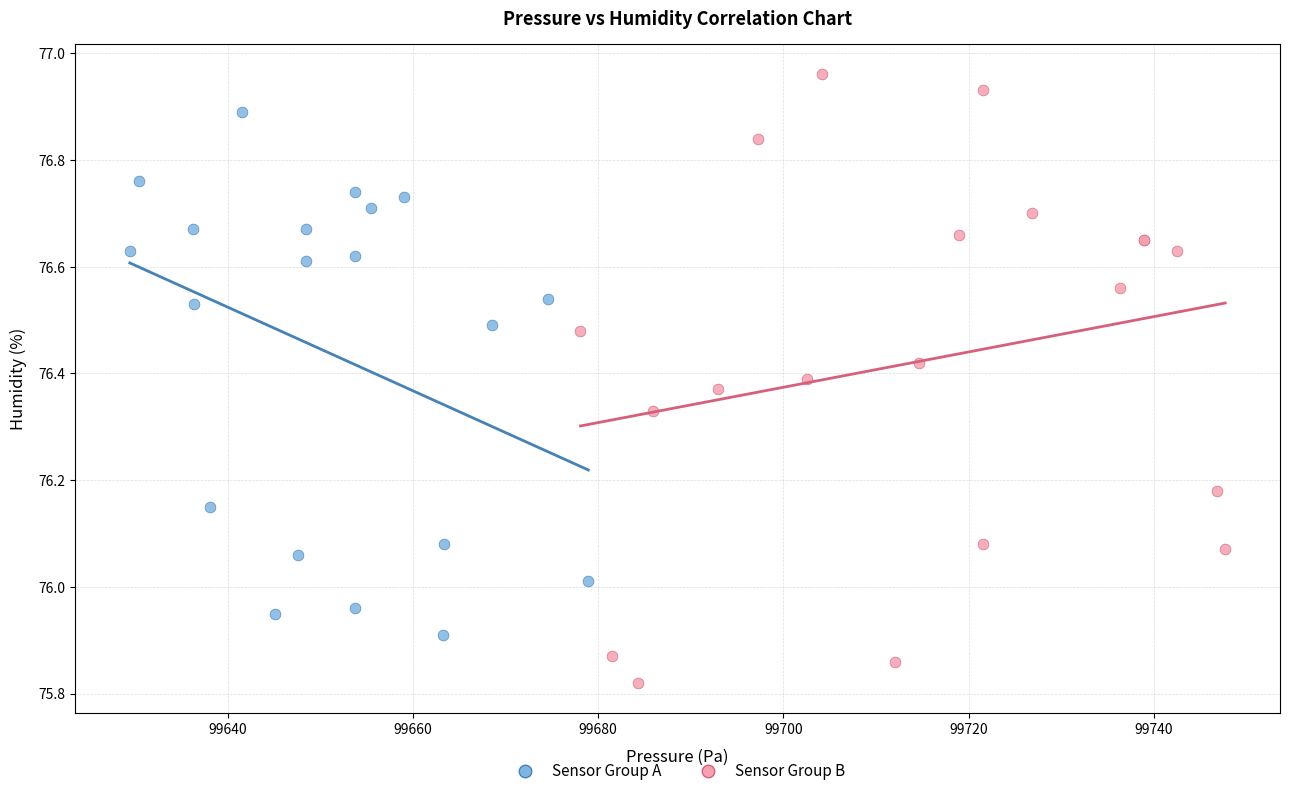

Which series reaches the maximum Y coordinate?

Sensor Group B